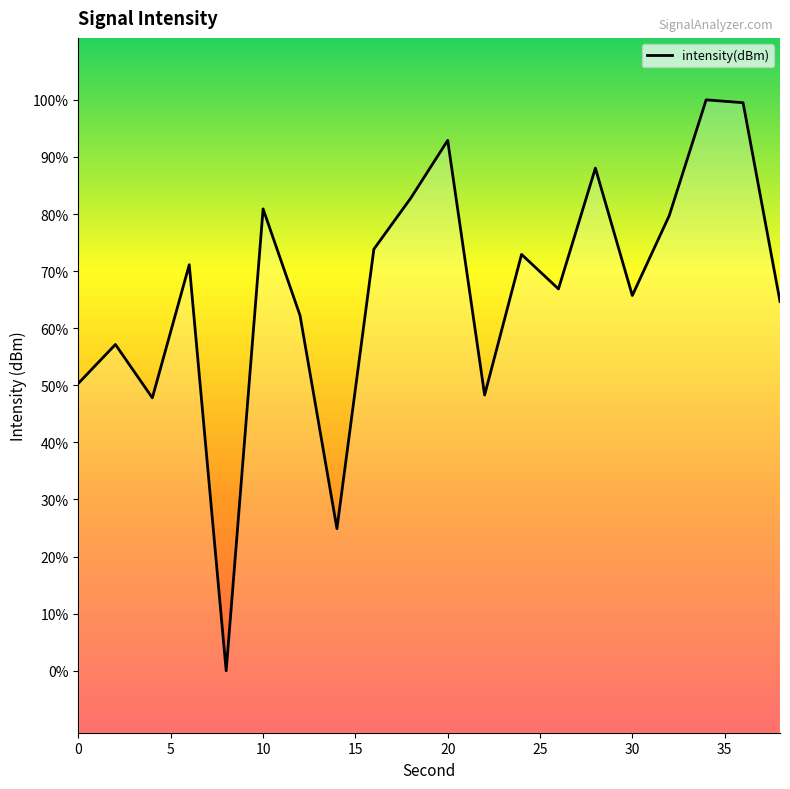

Is it true that the value at 9 is -24.3?

False